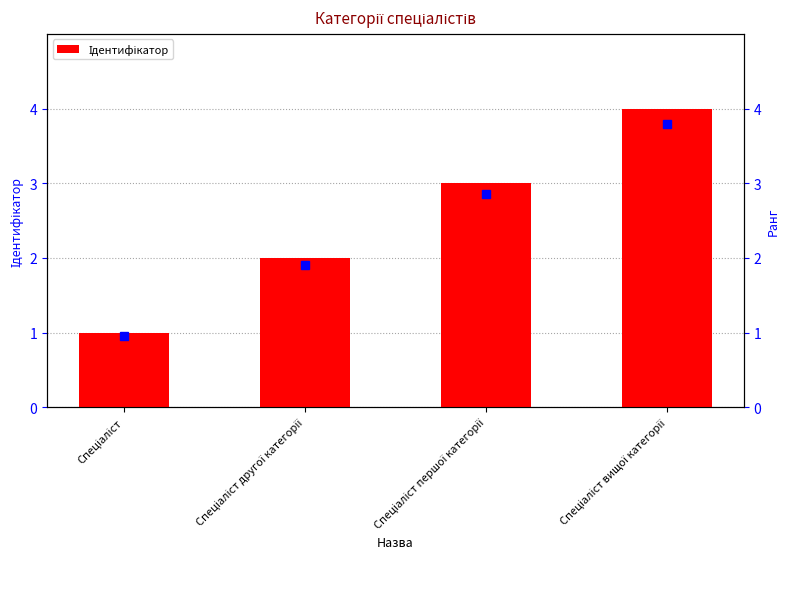

What is the value of the 3rd bar from the left?

3